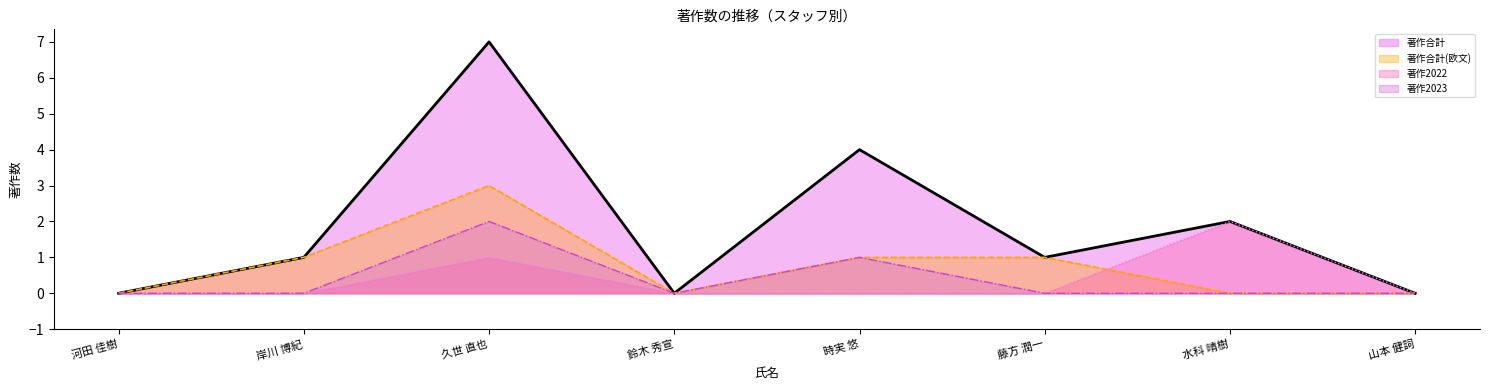

Does the chart display data point markers on the line(s)?

No